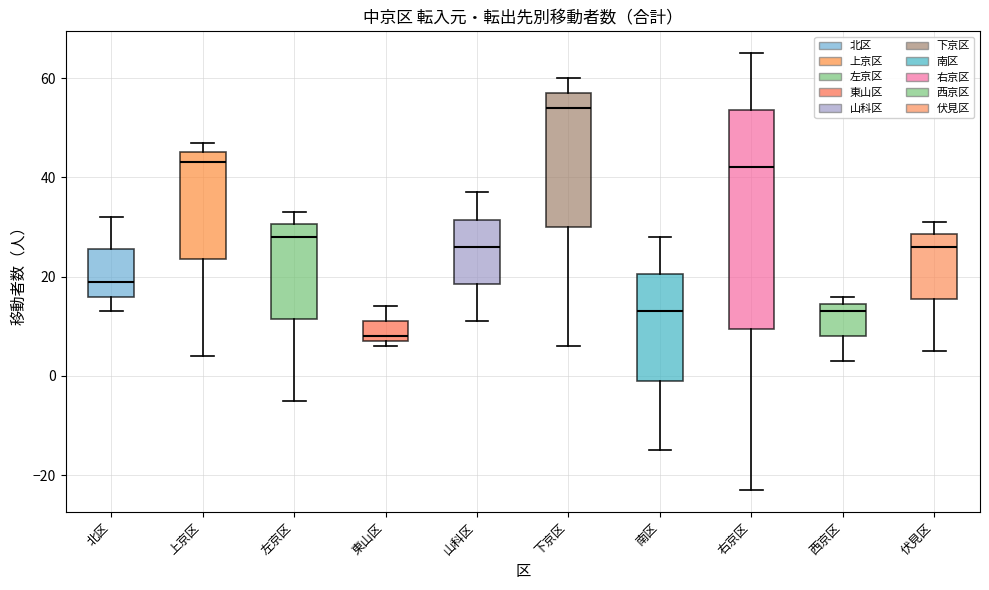

Comparing the boxes themselves (not the whiskers), which one is the tallest?

右京区